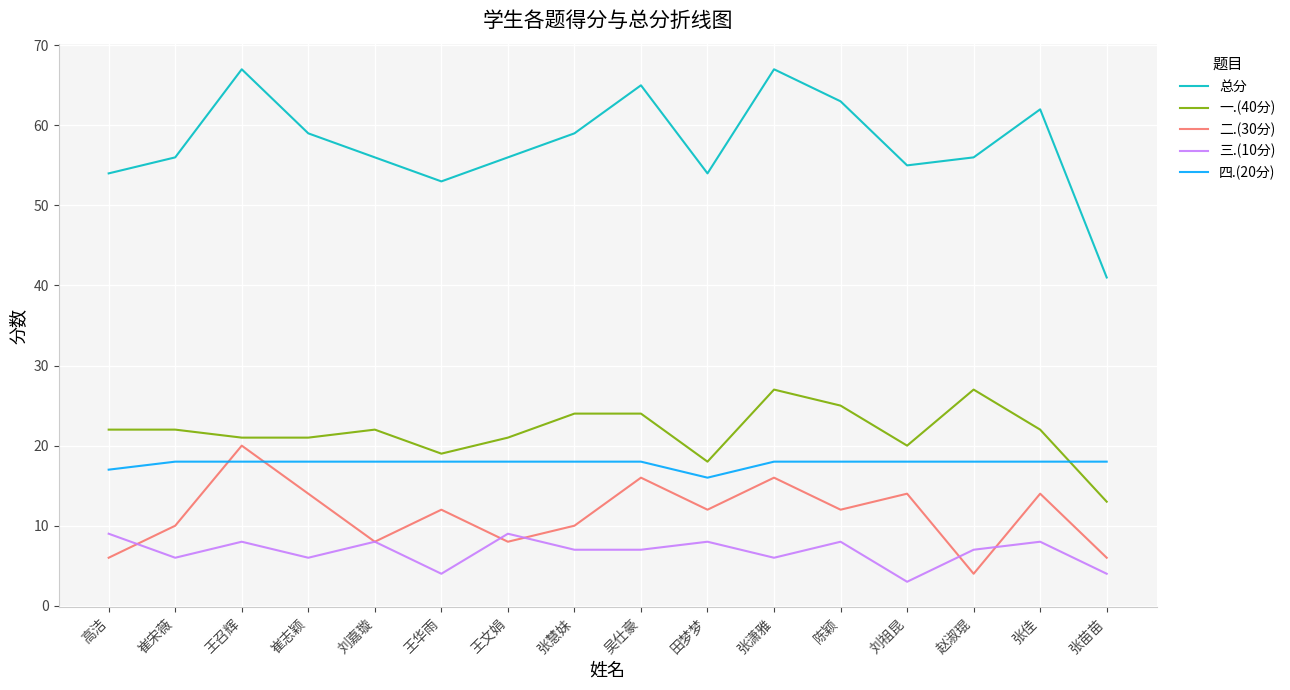

At how many categories does at least one series exceed 44?

15